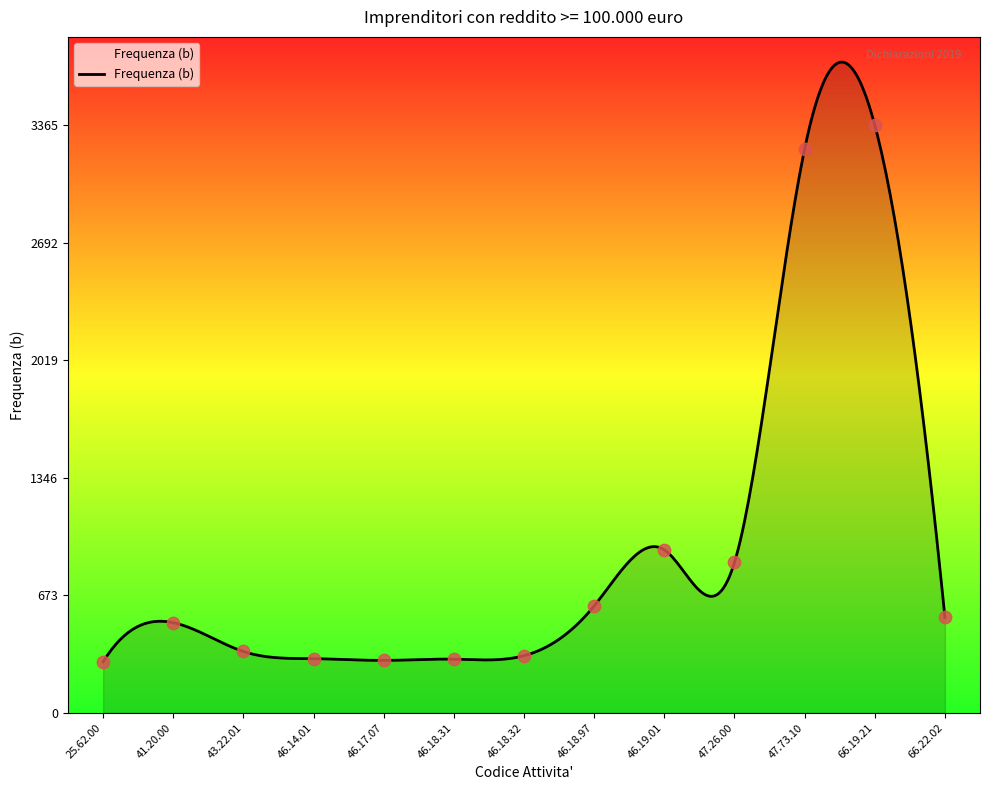

Between 46.18.32 and 25.62.00, which is larger?

46.18.32